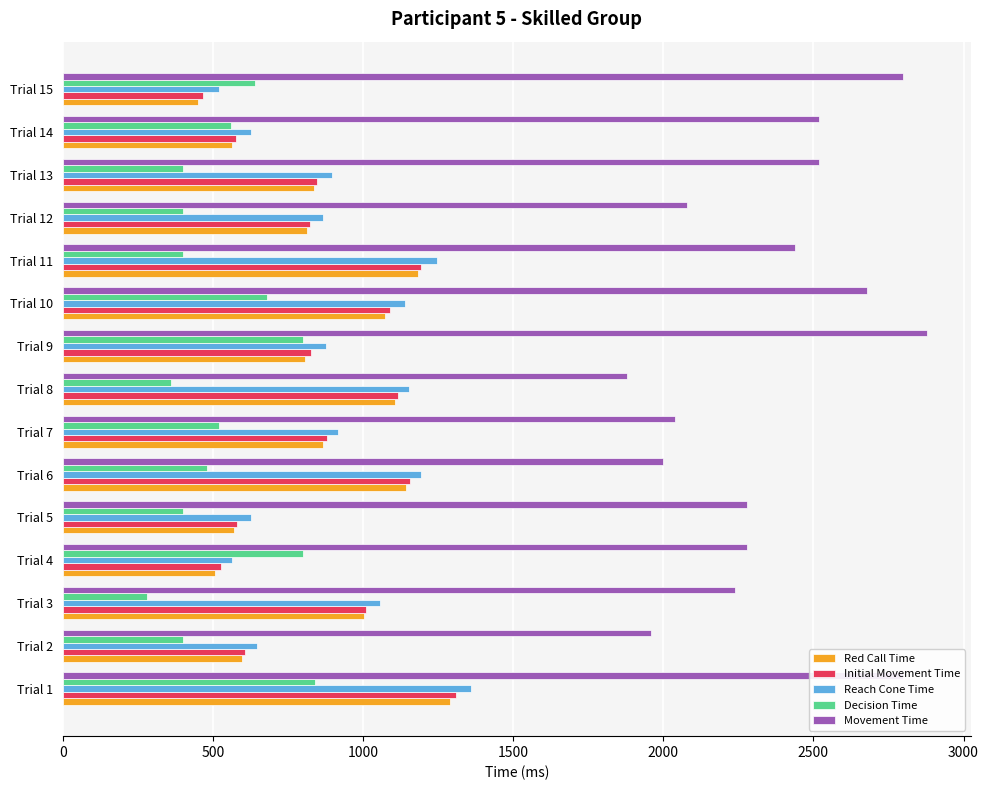

What is the difference between the maximum and second lowest values in the Movement Time series?

920